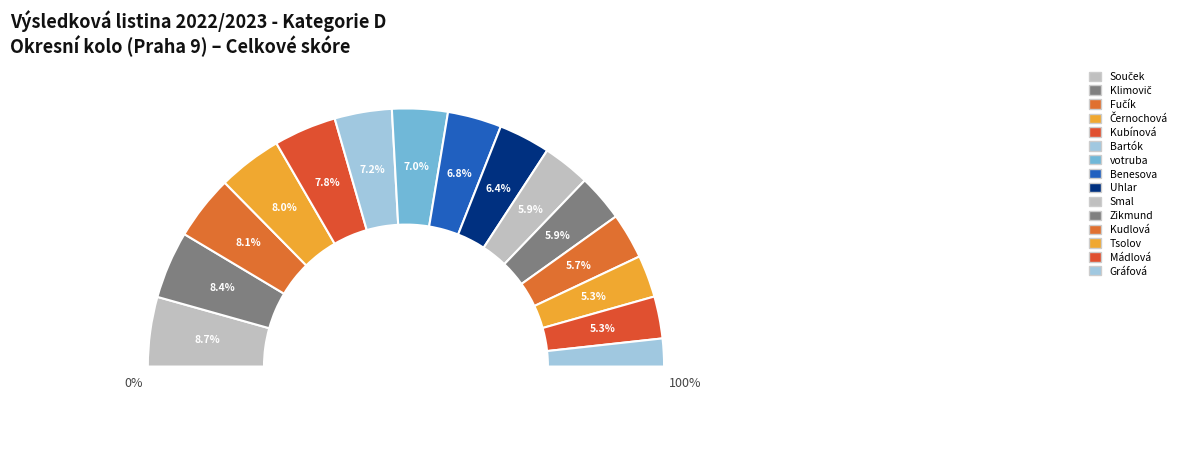

What is the largest slice in the pie chart?

Souček, Tomáš